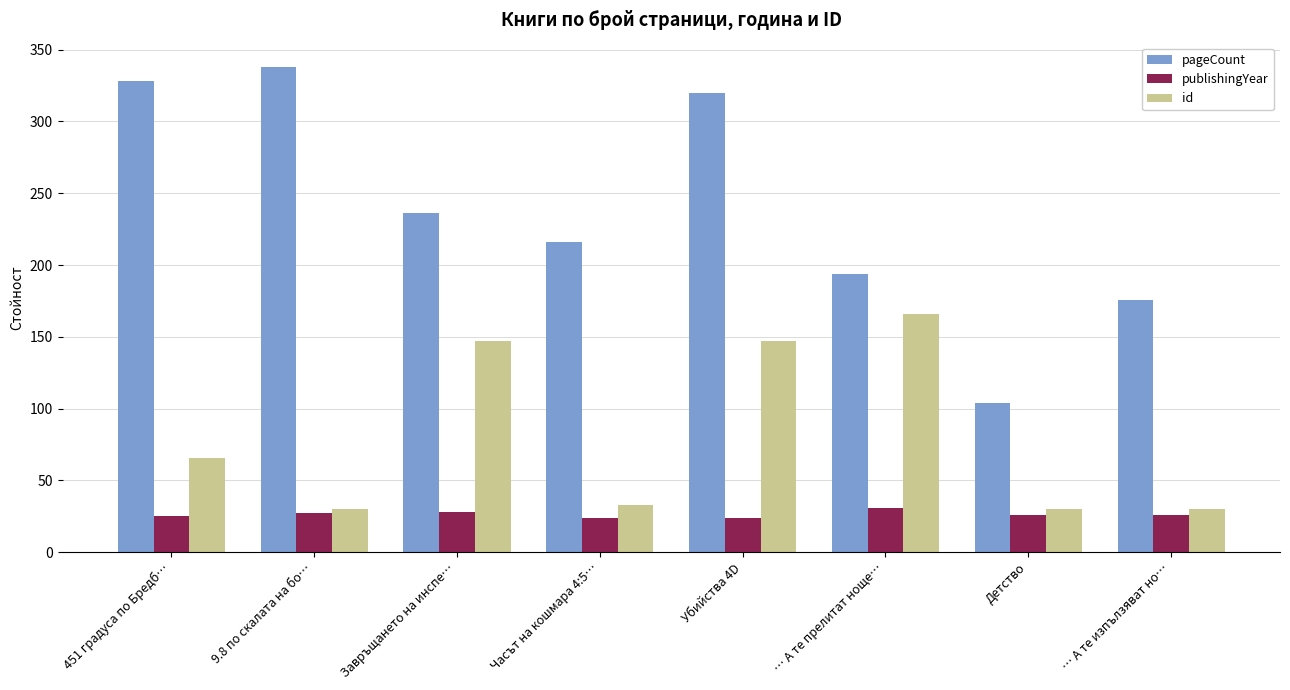

Which series changed the most between Завръщането на инспе… and … А те прелитат ноще…?

pageCount